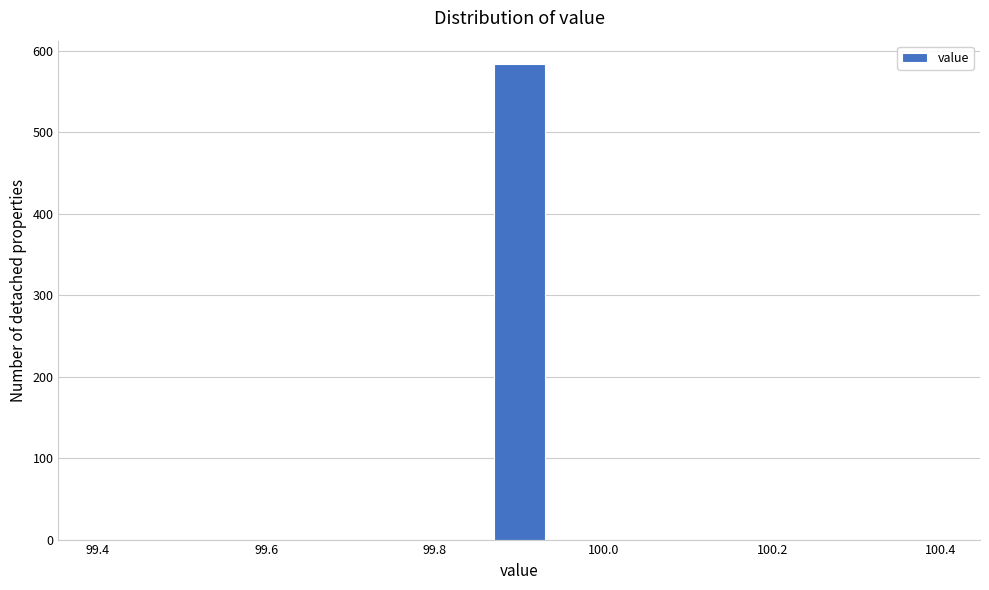

Around what value on the x-axis is the tallest bar? Give the approximate position of its centre, as read against the axis.

99.90